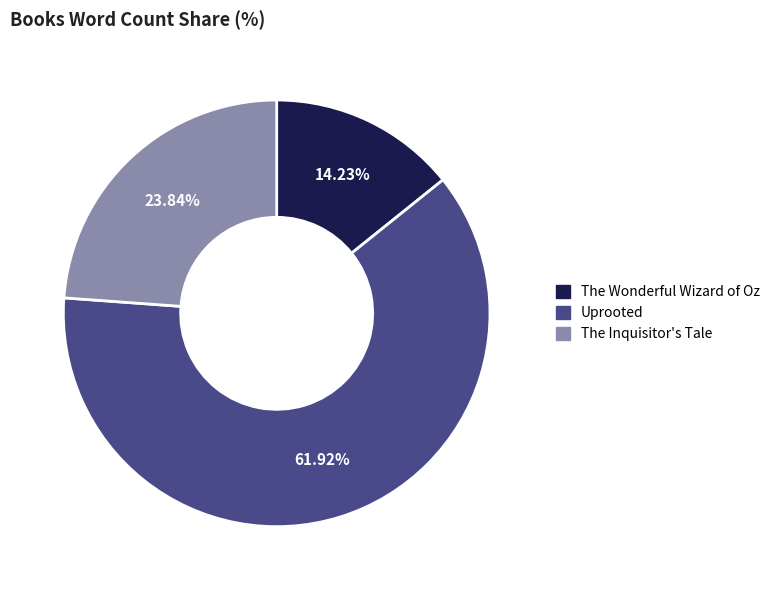

What percentage is the The Wonderful Wizard of Oz slice, to the nearest percent?

14%